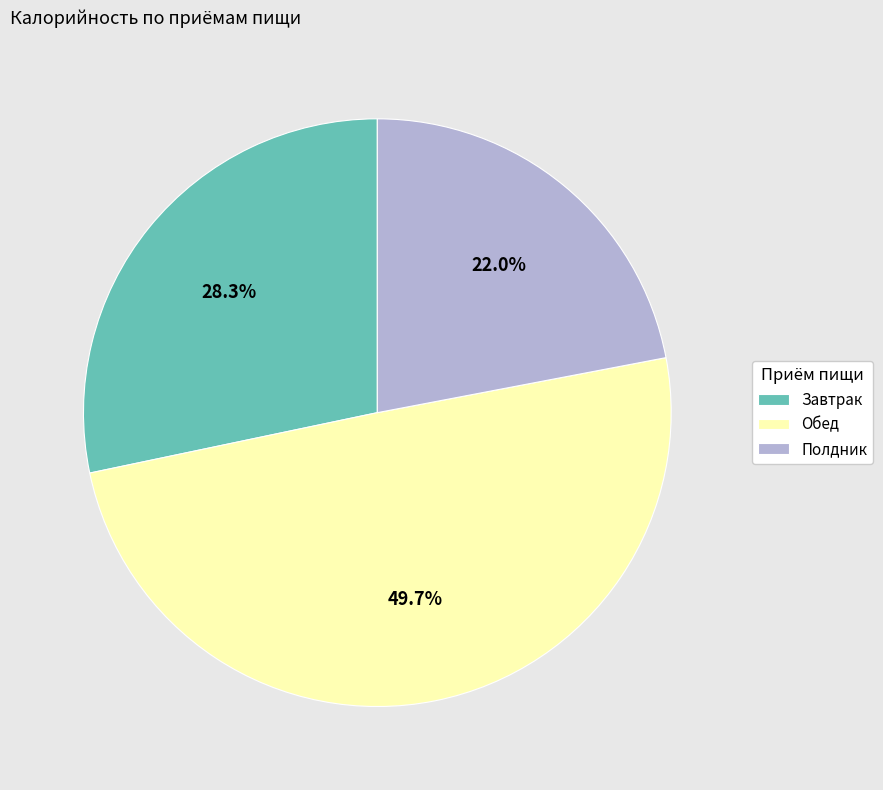

Does Завтрак account for over 50% of the chart?

No